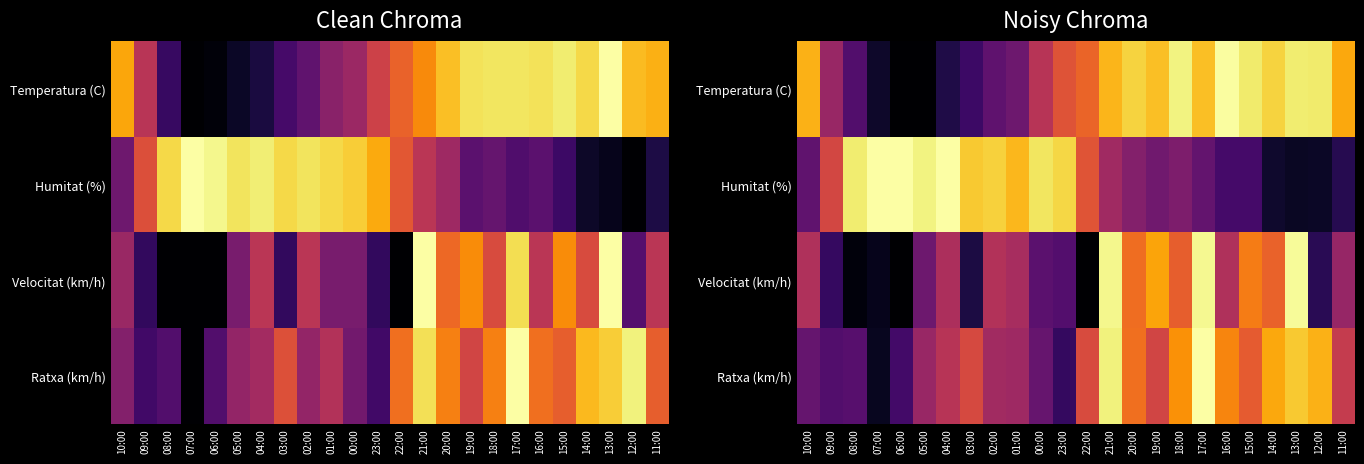

Read the Humitat (%) value at 20:00.

0.4